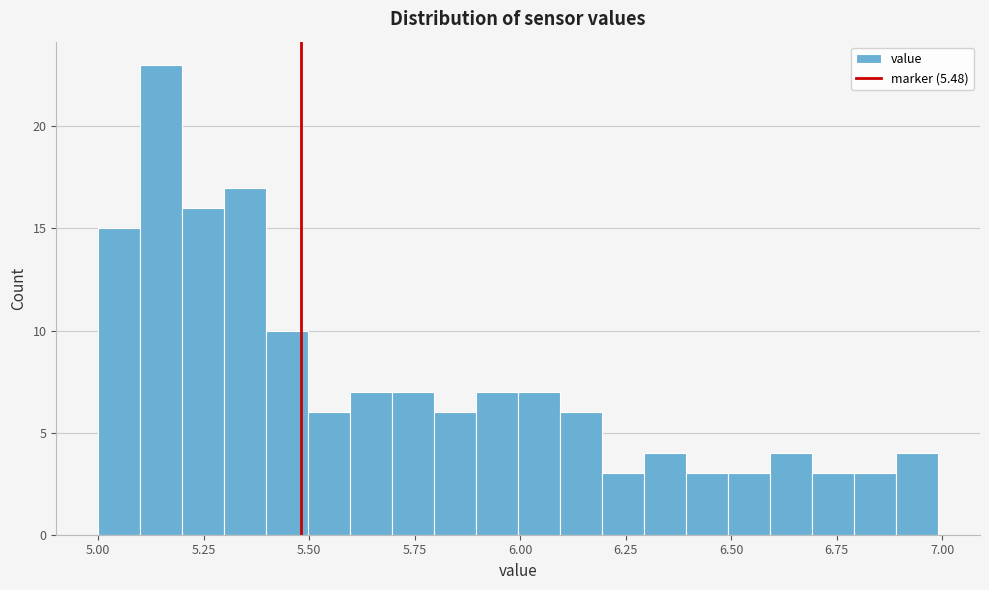

Read against the x-axis, roughly where is the centre of the tallest bar?

5.15